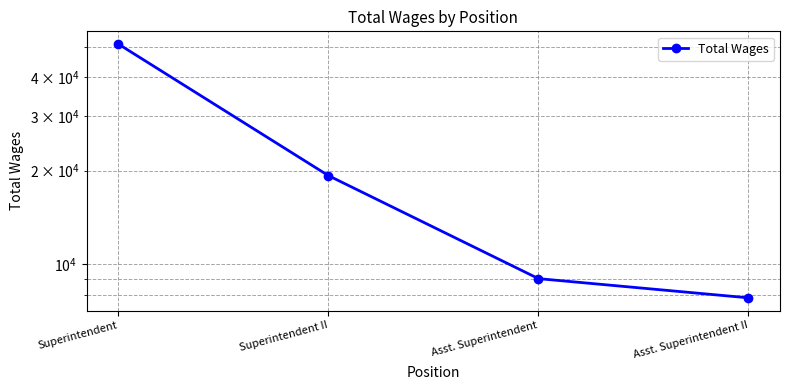

Rank the categories by value from lowest to highest.

Asst. Superintendent II, Asst. Superintendent, Superintendent II, Superintendent